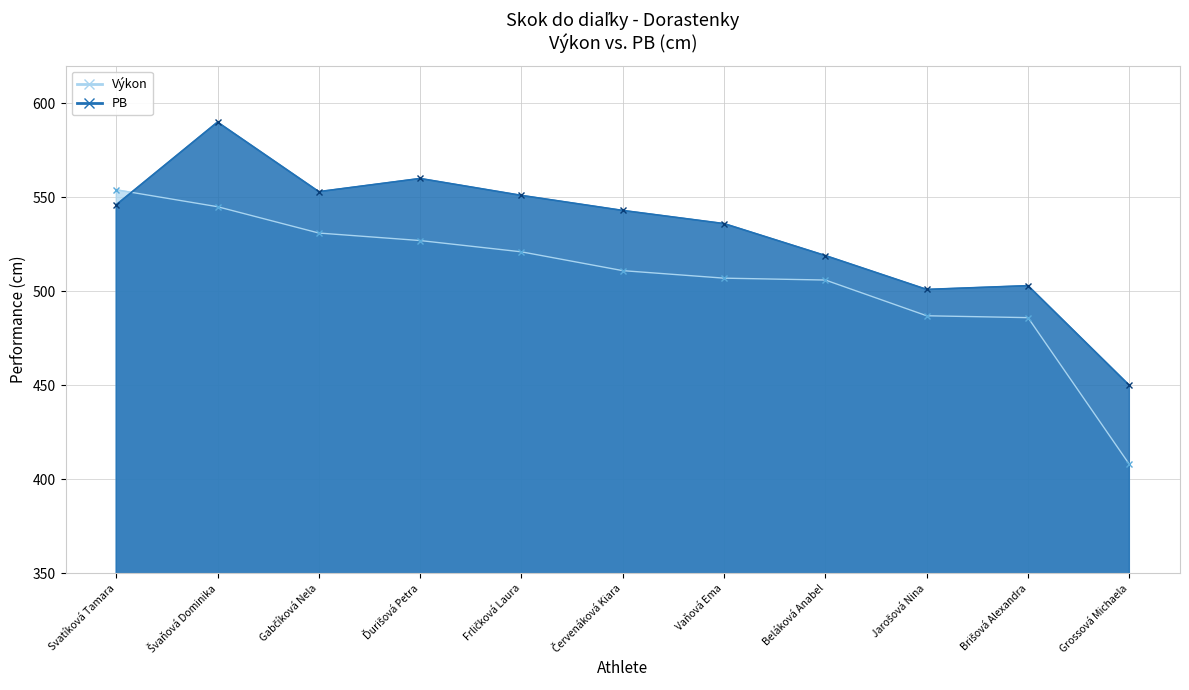

Rank the categories by PB line value from highest to lowest.

Švaňová Dominika, Ďurišová Petra, Gabčíková Nela, Frličková Laura, Svatíková Tamara, Červenáková Kiara, Vaňová Ema, Beláková Anabel, Brišová Alexandra, Jarošová Nina, Grossová Michaela